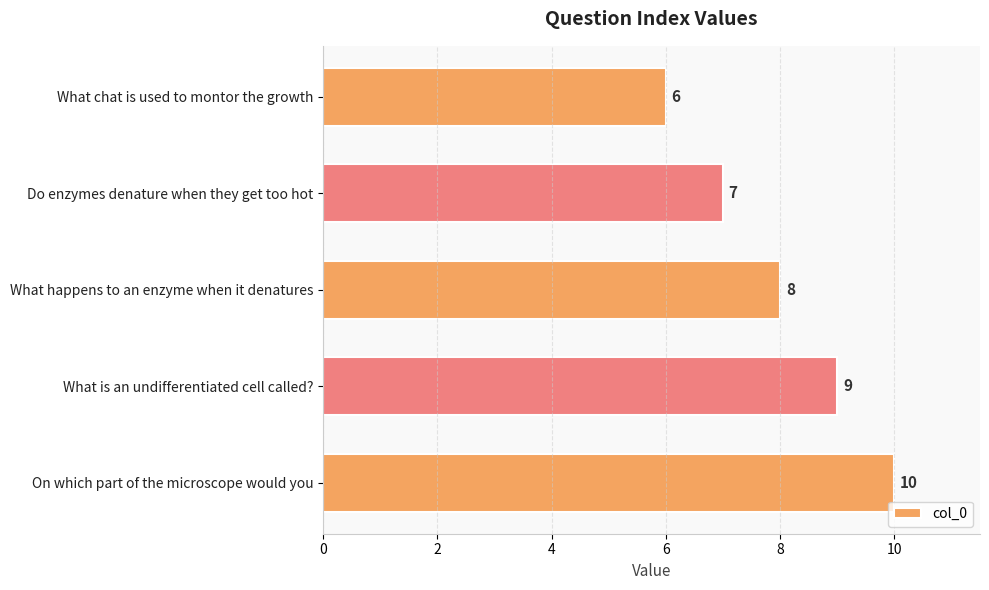

Reading top to bottom, extract all data points from this chart.

6	7	8	9	10